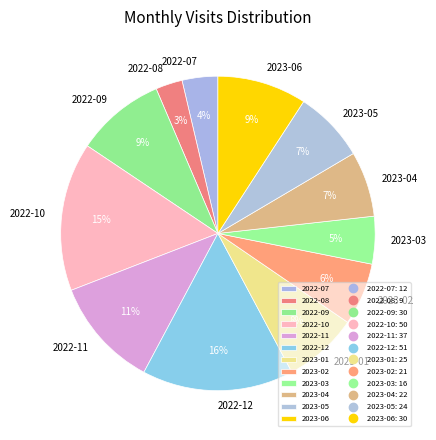

How many slices are in this pie chart?

12